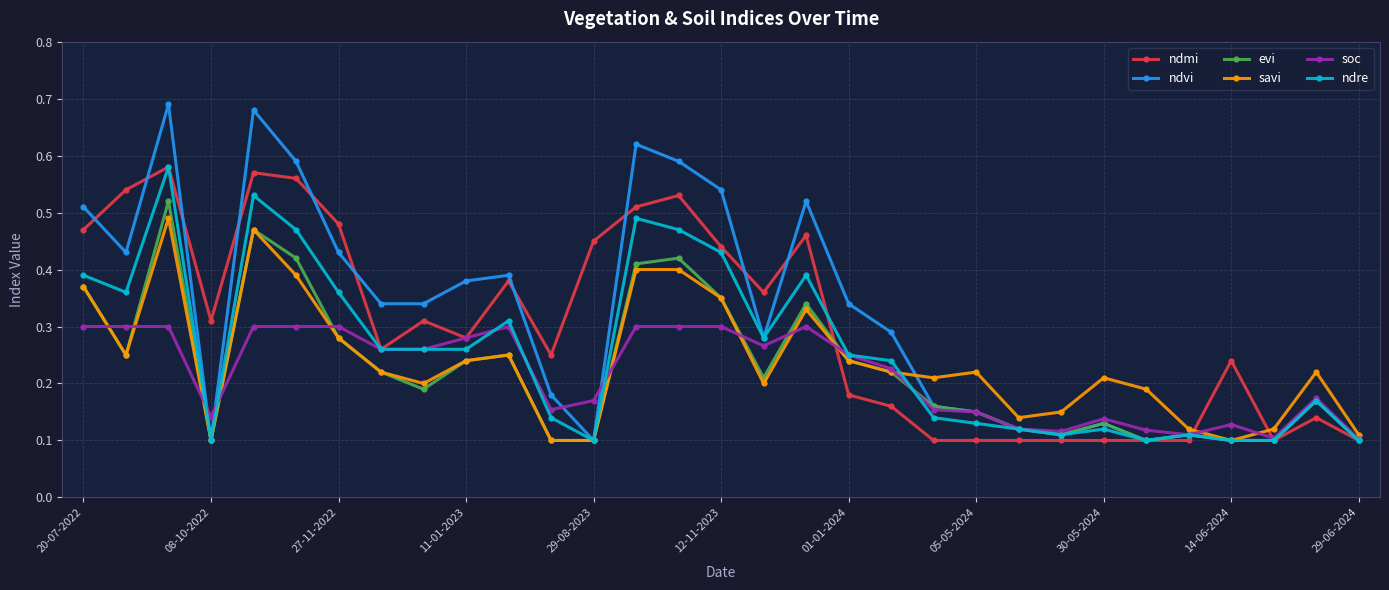

True or false: ndvi and savi cross at least once.

True